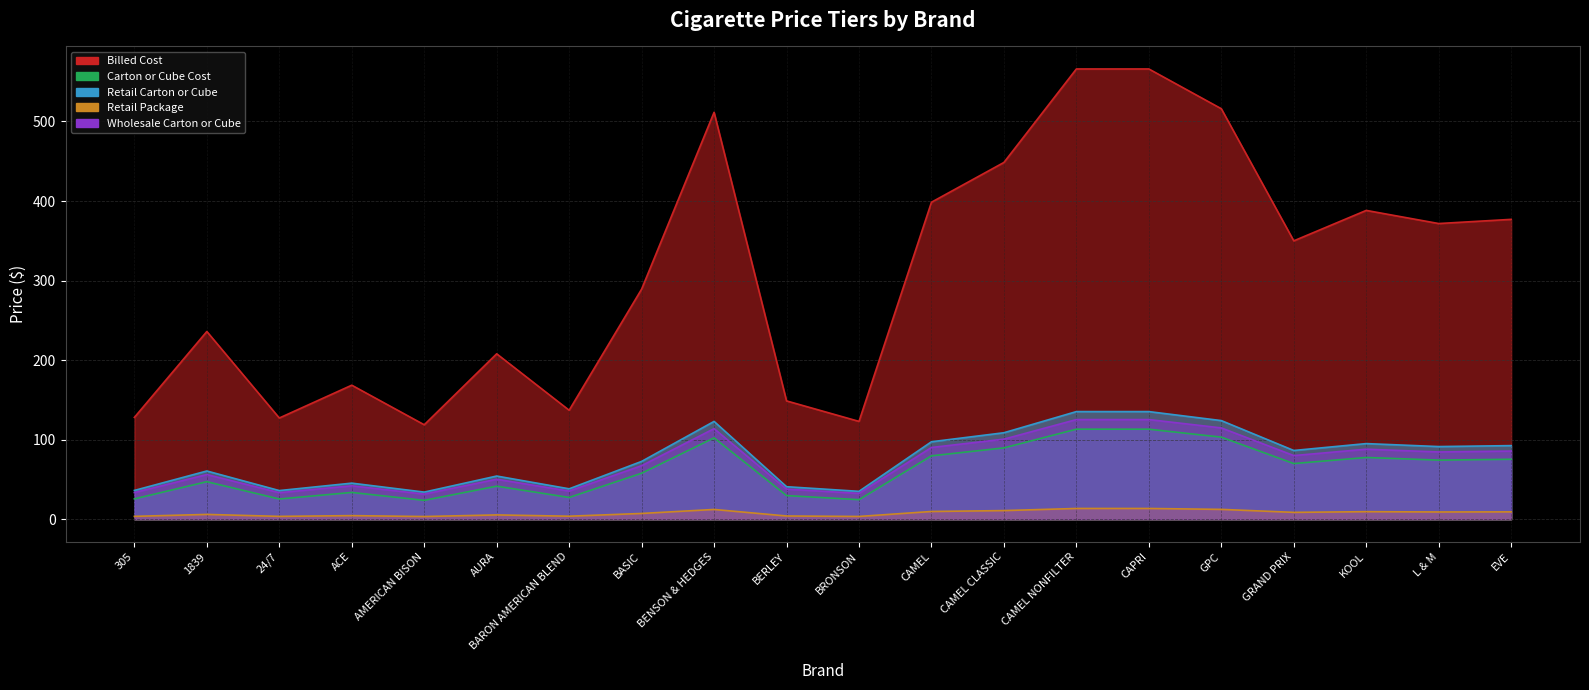

True or false: Retail Carton or Cube and Billed Cost intersect in this chart.

False